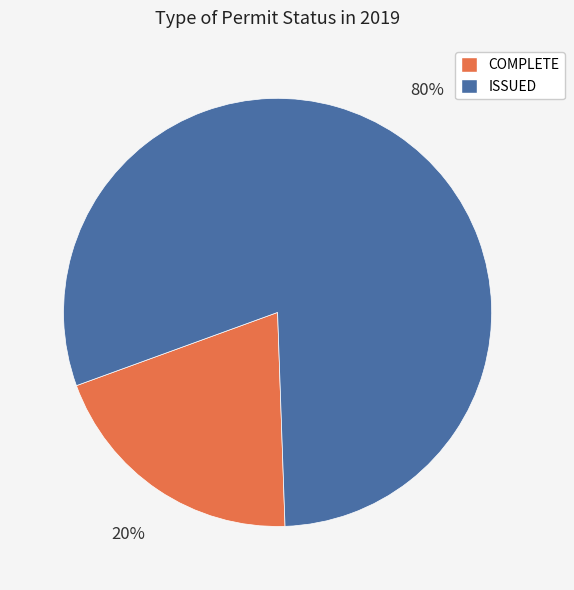

Which slice is the largest?

ISSUED